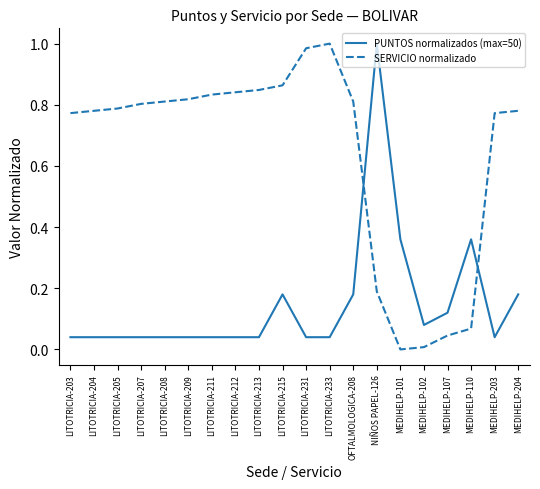

True or false: SERVICIO normalizado has a value of 0.8 at MEDIHELP-203.

True